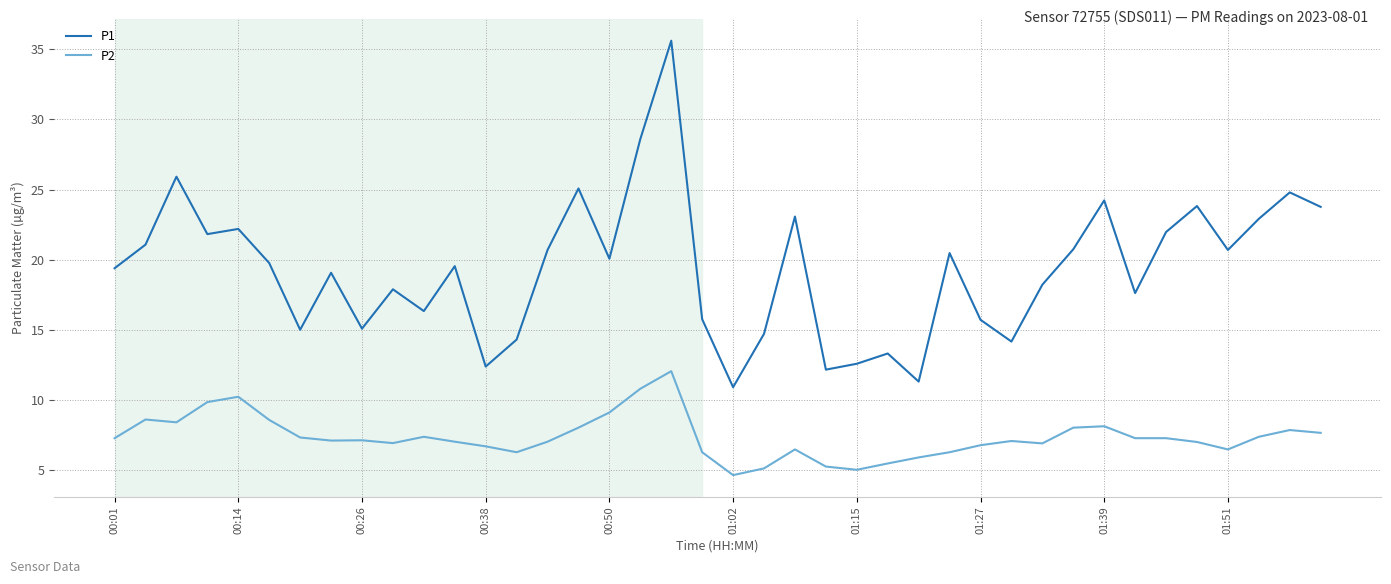

What is the smallest value displayed?

4.7